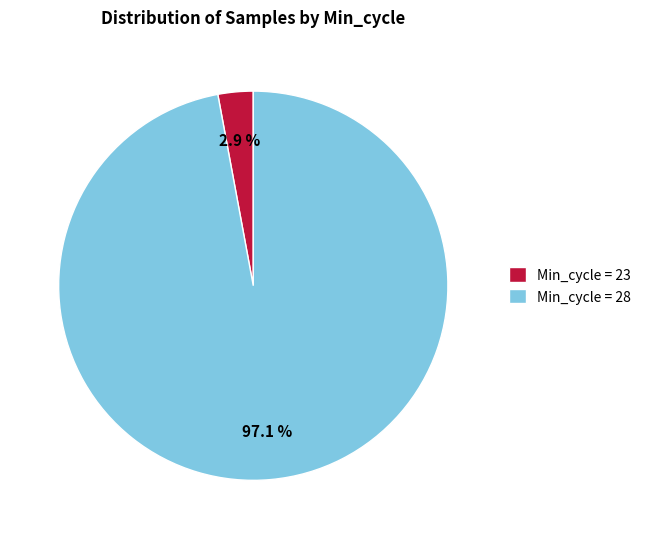

Rank the categories by value from lowest to highest.

Min_cycle = 23, Min_cycle = 28